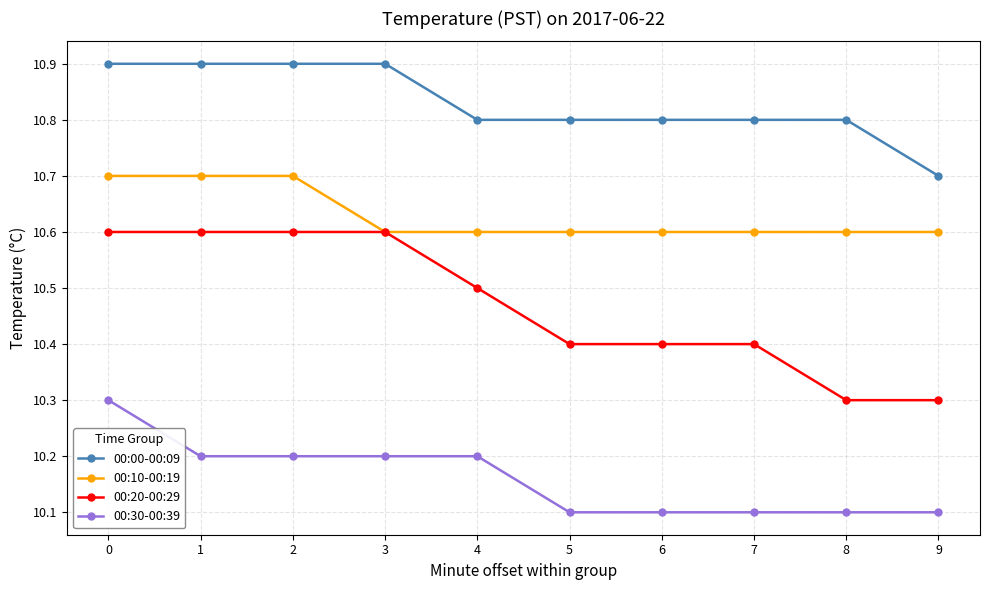

Count the 00:00-00:09 values in the range 10 to 11.

10